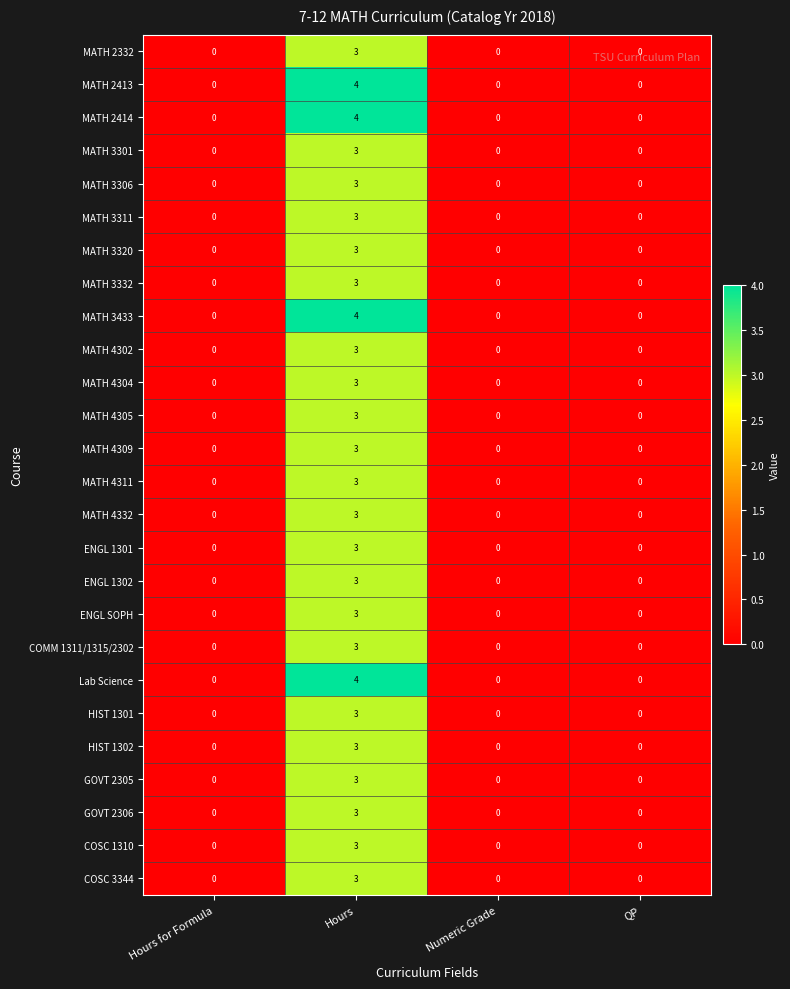

Is the value of ENGL 1302 at Hours greater than the value of COMM 1311/1315/2302 at Numeric Grade?

Yes